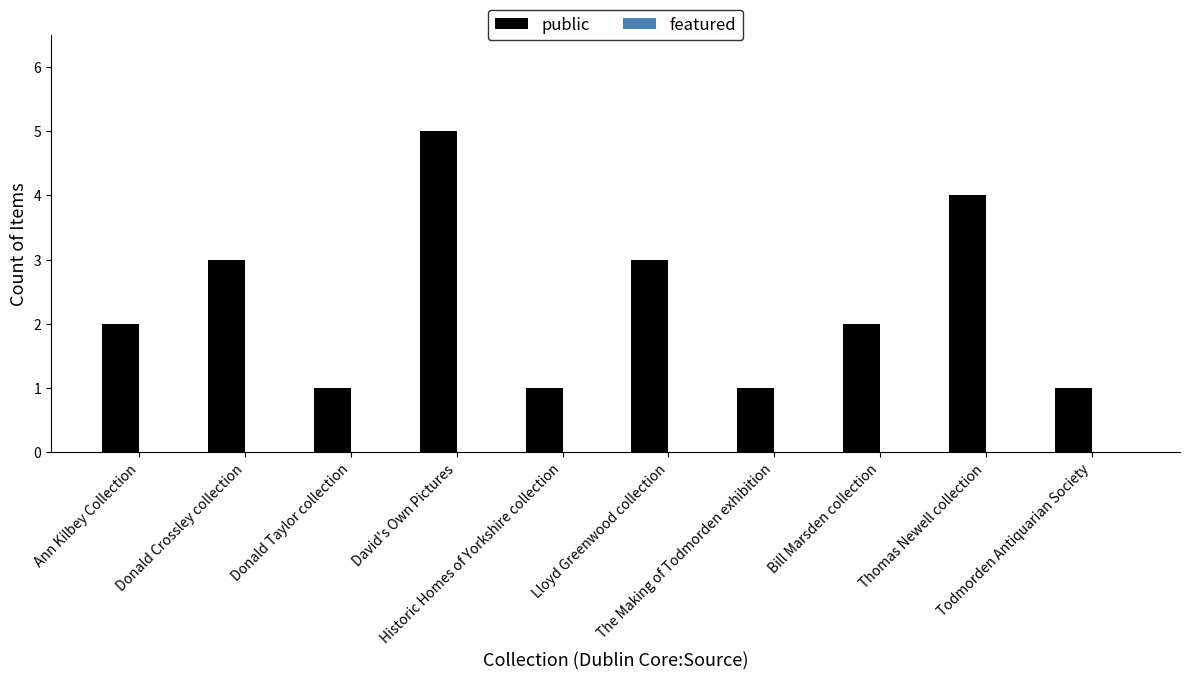

What is the sum of all values?

23